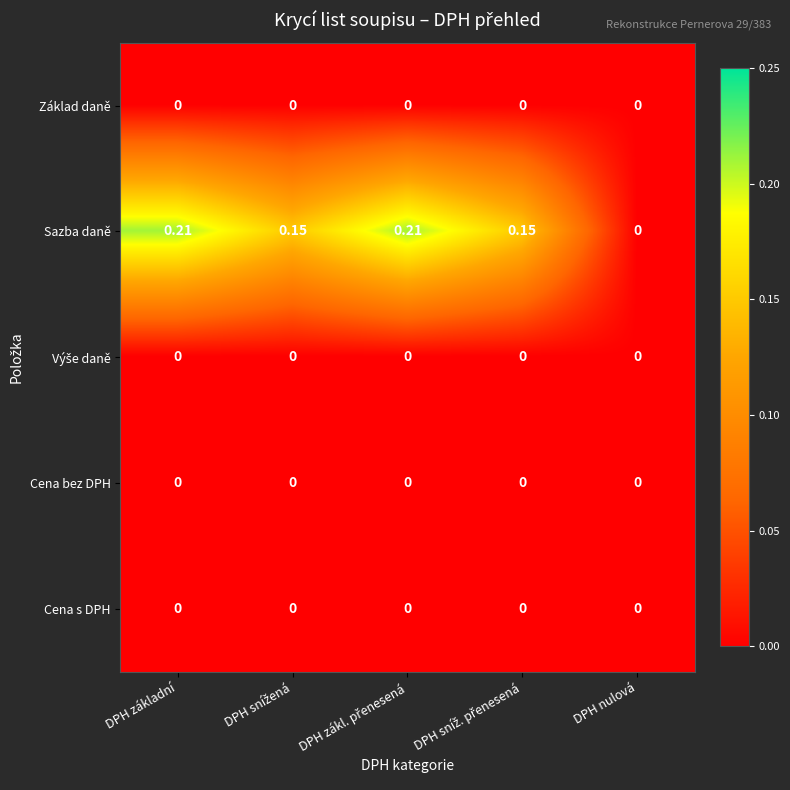

Which series has the largest total across all categories?

Sazba daně